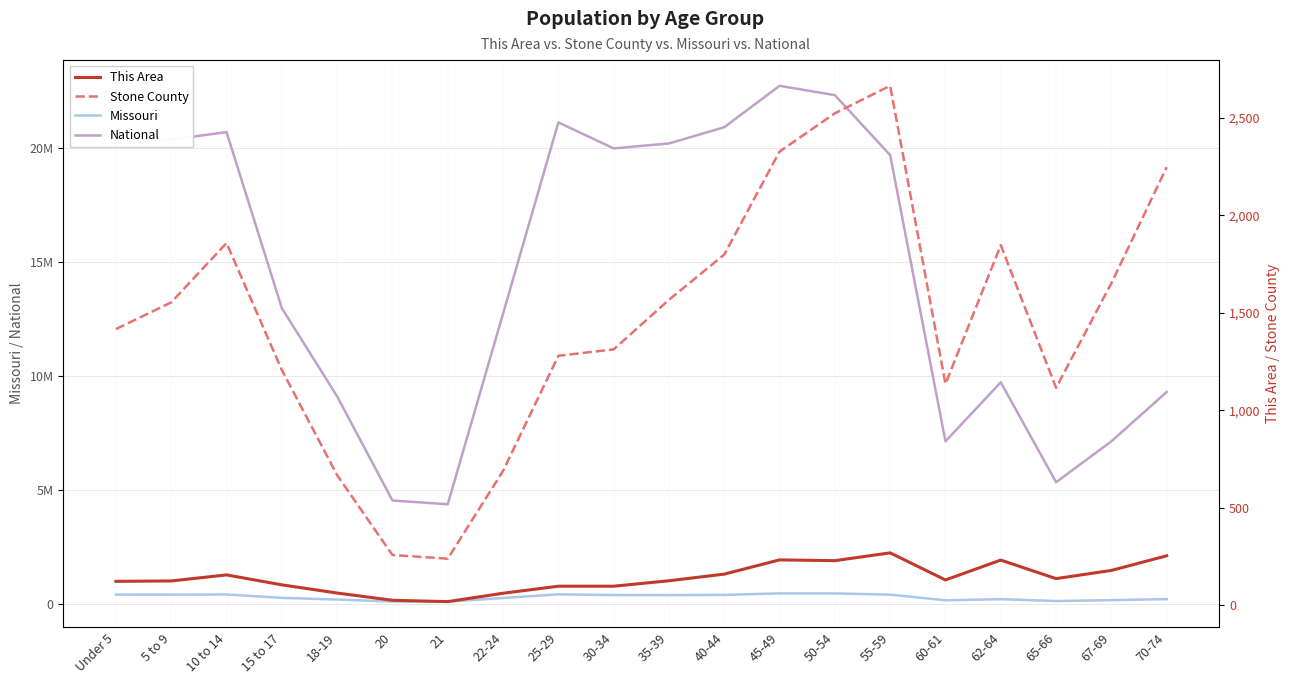

In This Area, how many points are lower than both neighbors (excluding endpoints)?

4